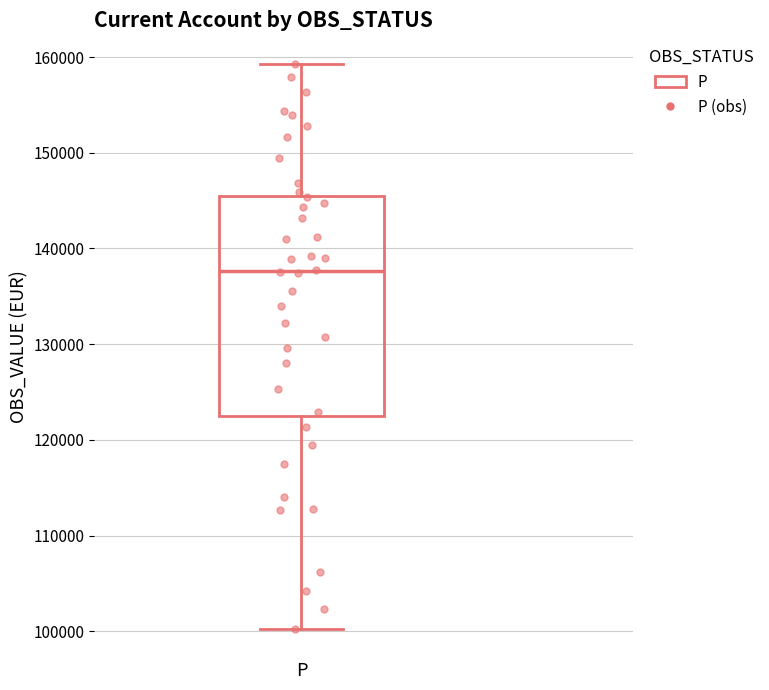

Where is the upper edge of the box for P on the y-axis? The values are not printed on the chart, so give them approximately, as read against the axis.

146000